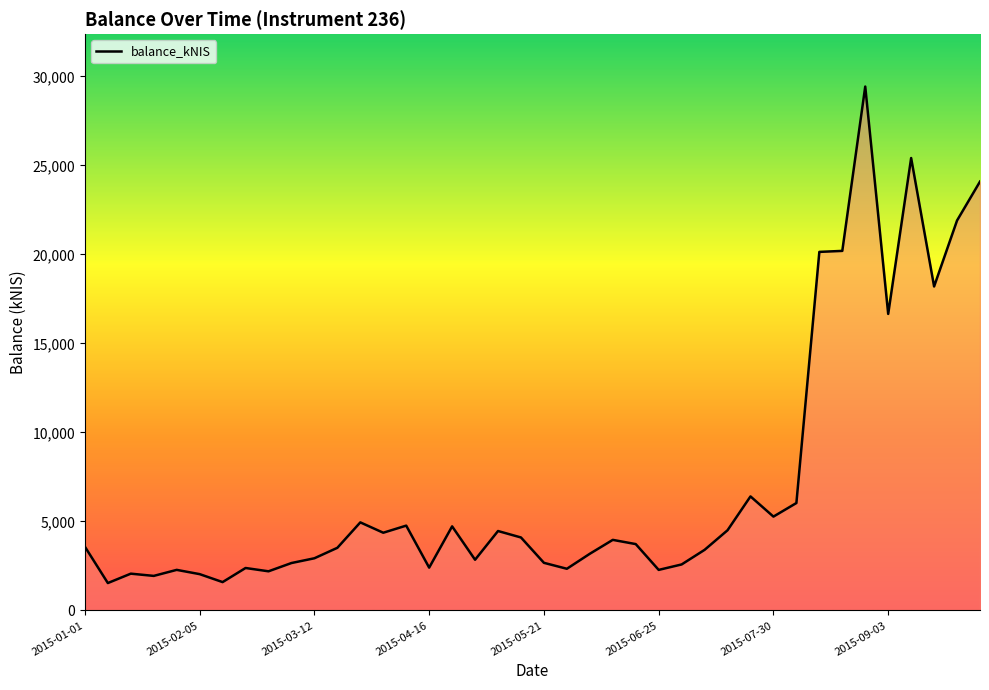

What is the smallest value displayed?

1541.6